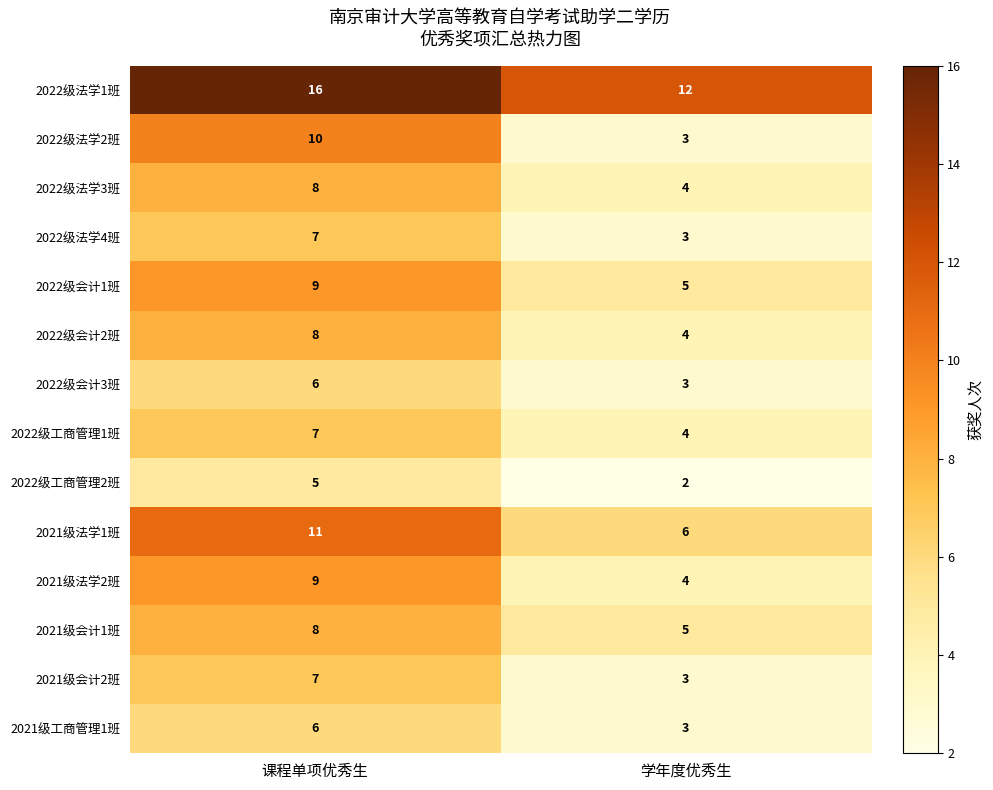

How many values in the 2021级法学2班 series are below 9?

1